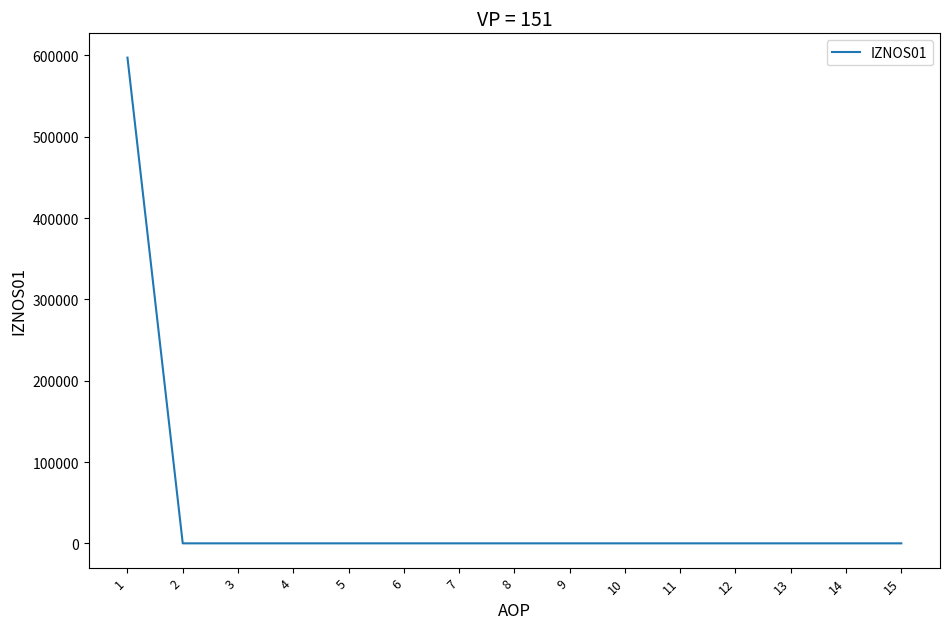

What is the maximum value shown in the chart?

597382.0